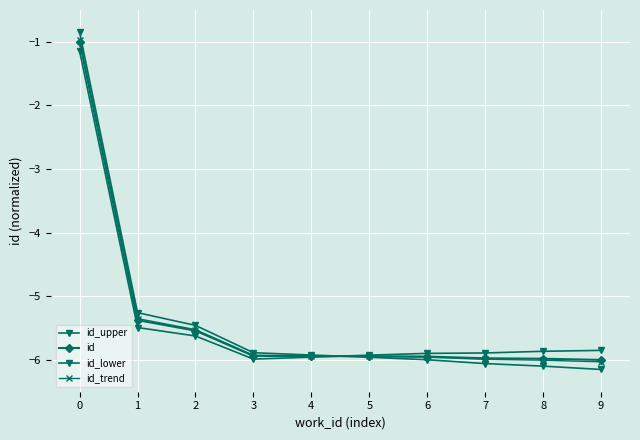

What is the value of the id point at the 5th from the left?

-5.9